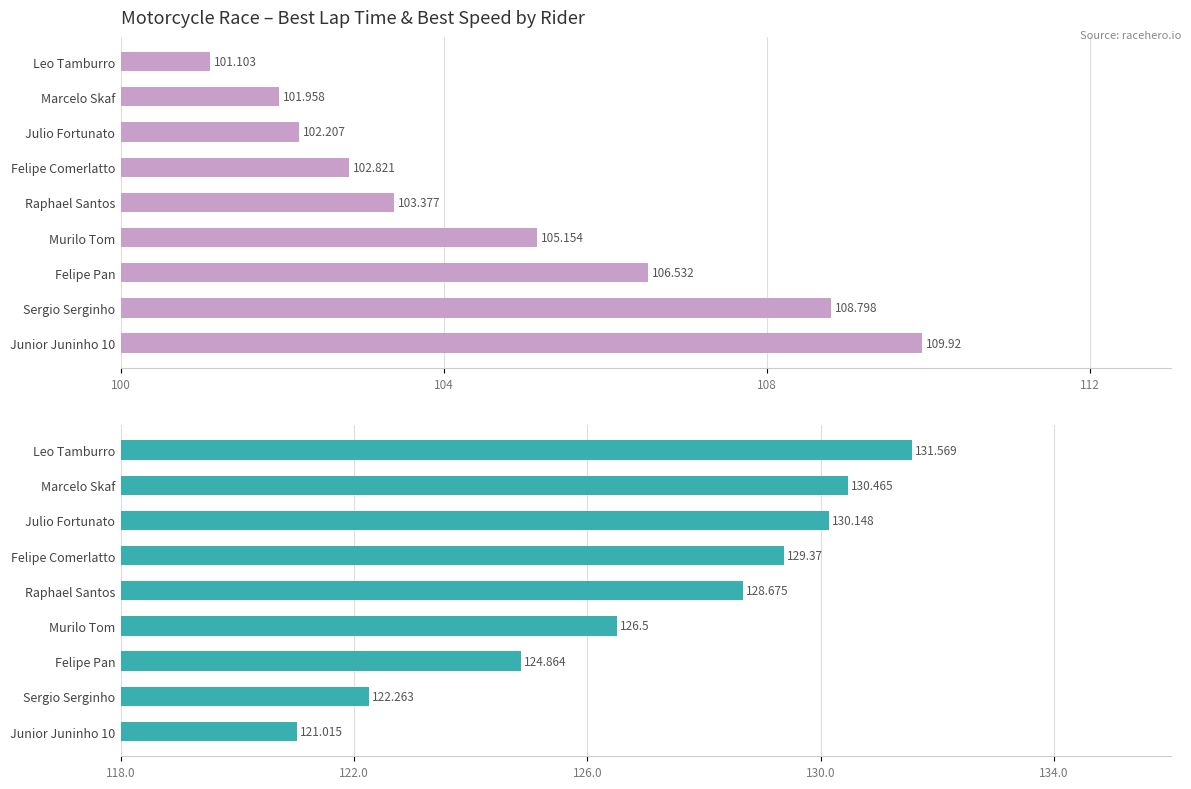

What is the sum of all Best Speed values?

1144.9